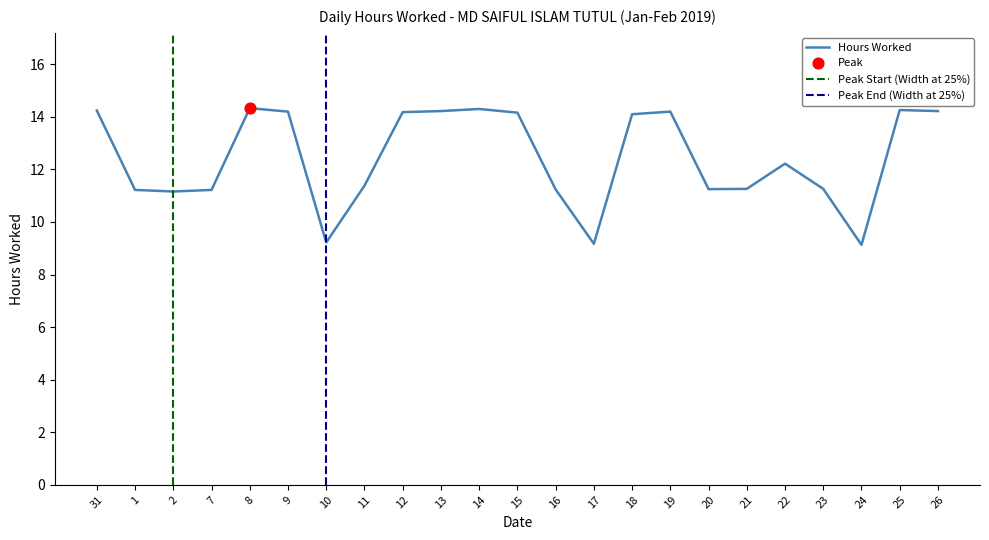

Between 9 and 21, which is larger?

9